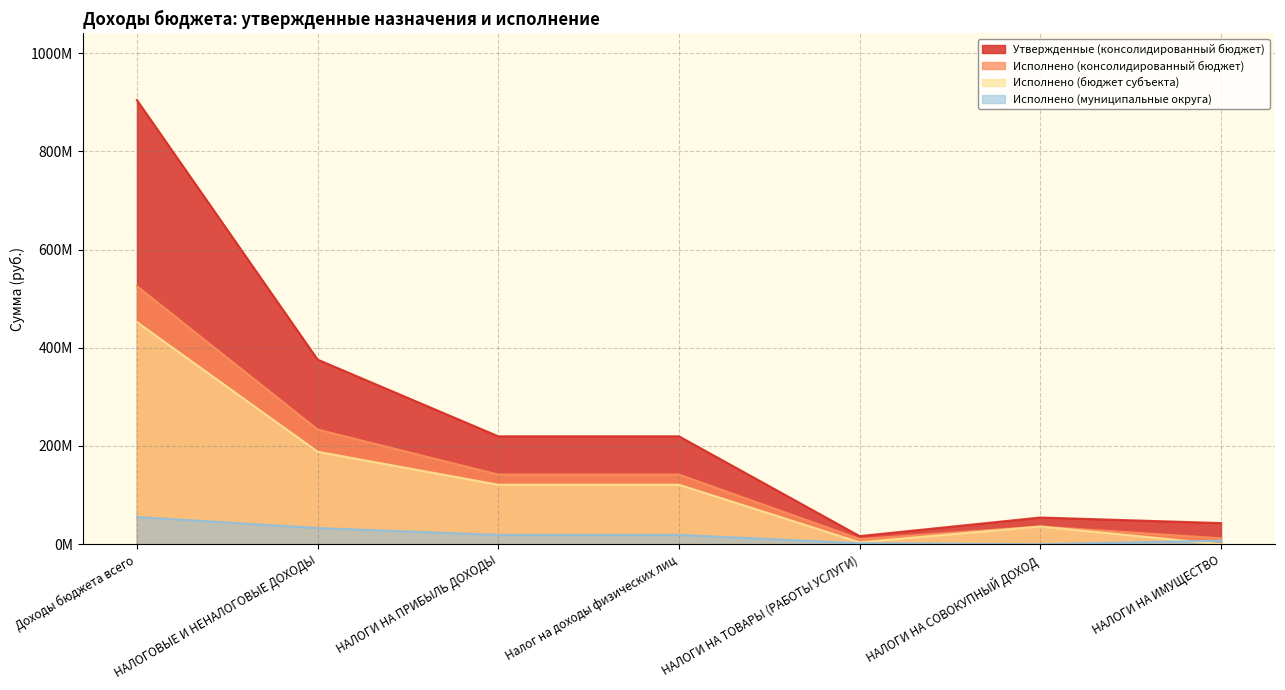

How many interior local valleys does the Исполнено (бюджет субъекта) series have?

1